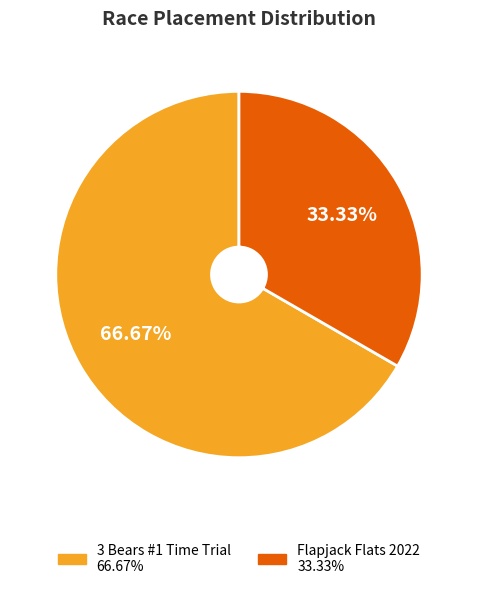

To the nearest percent, what is the average slice percentage?

50%